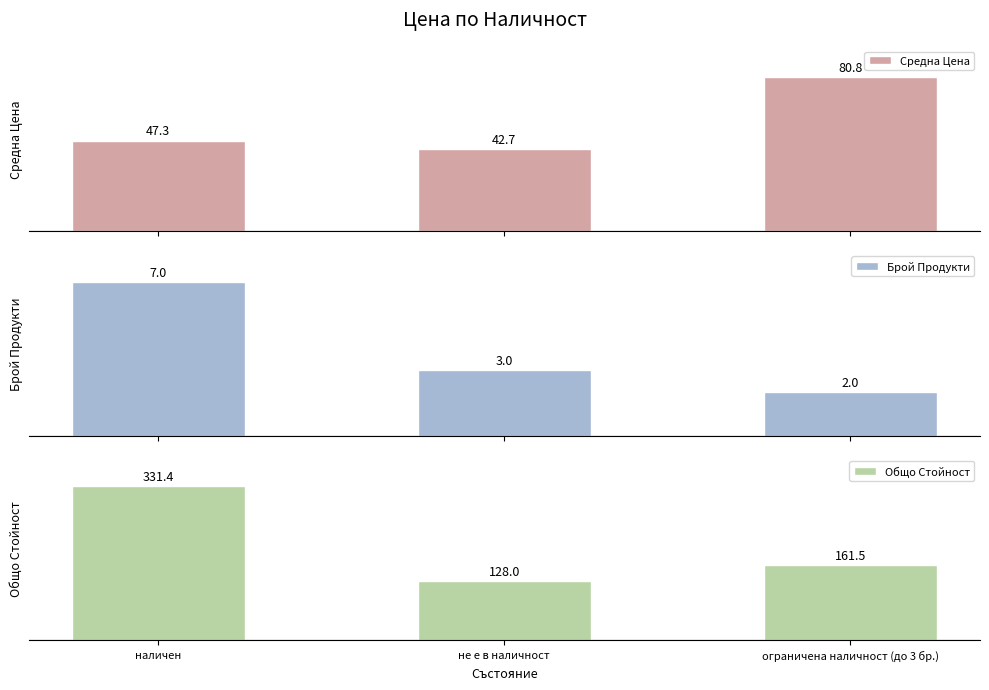

At how many categories does at least one series exceed 272?

1